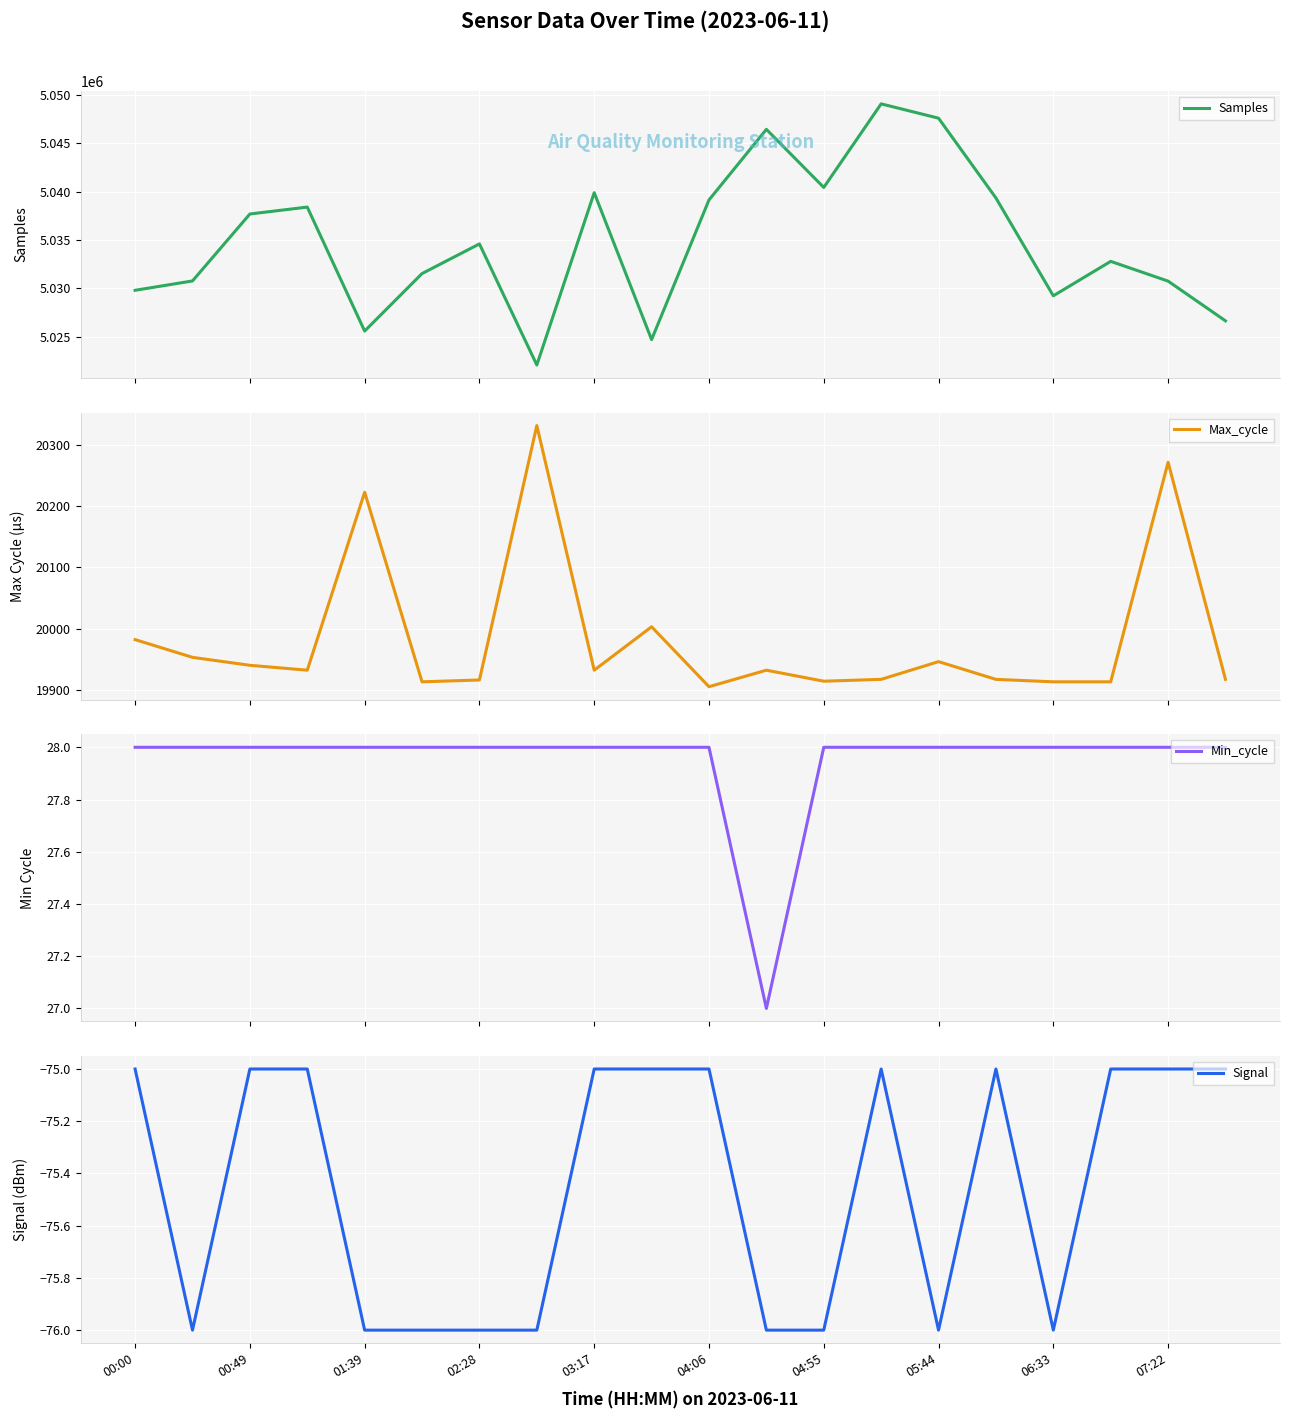

True or false: Samples has more than 1 interior local peaks.

True